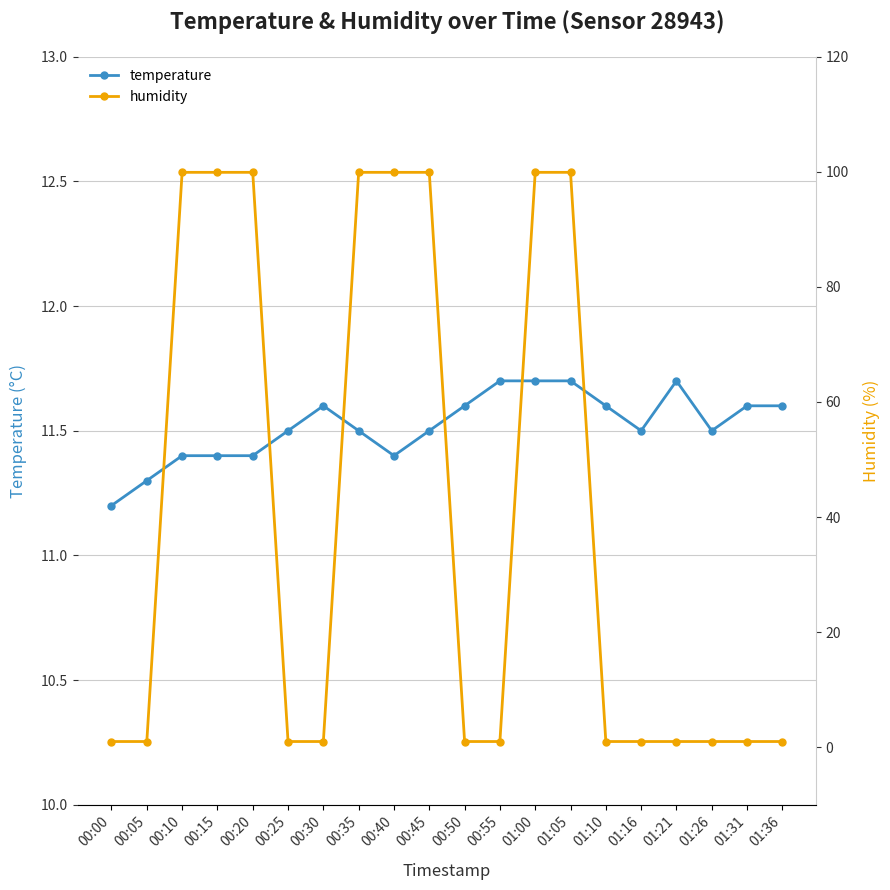

Is this an area chart (filled region under the line)?

No